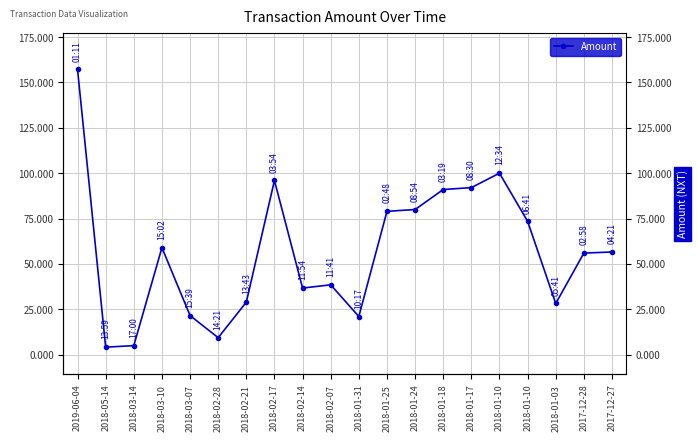

What is the sum of all values?

1134.0